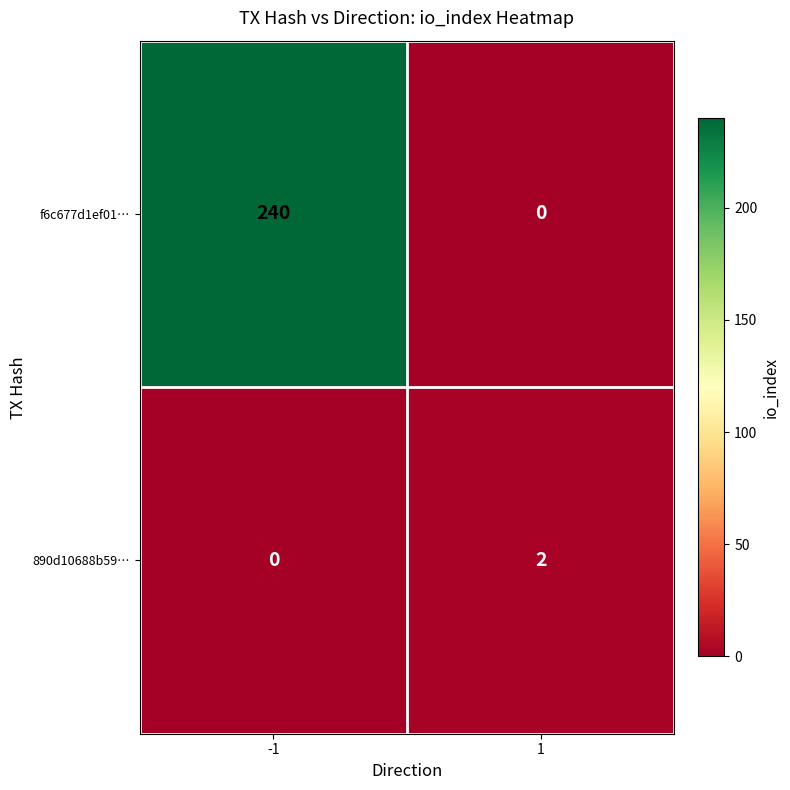

The f6c677d1ef01… series shows 240 at -1. True or false?

True